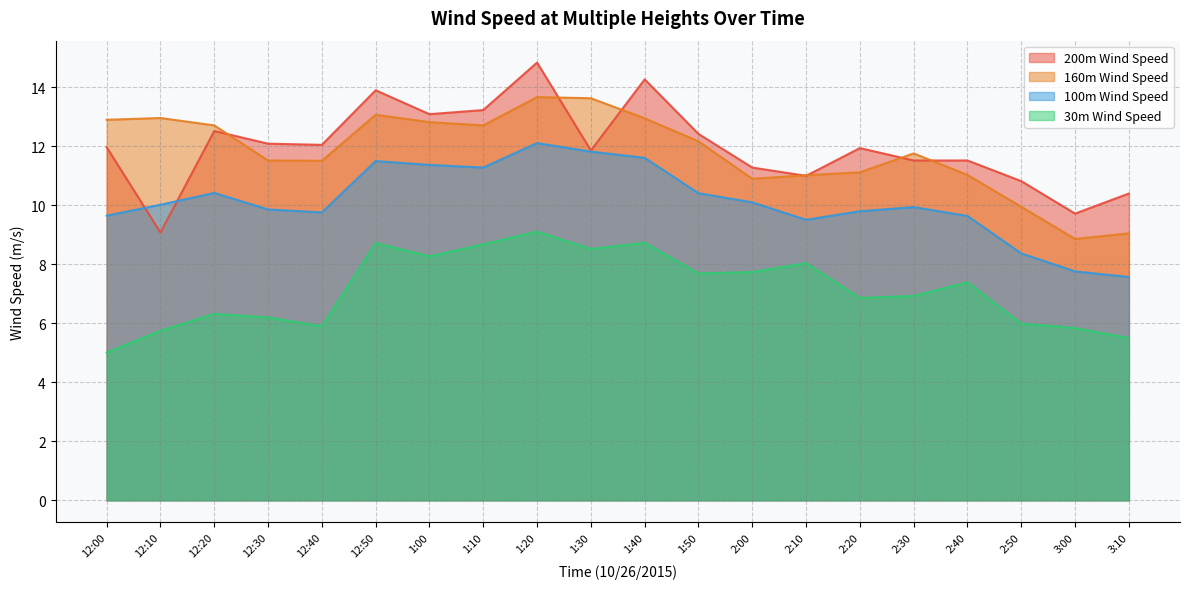

The 30m Wind Speed series shows 2.3 at 12:30. True or false?

False